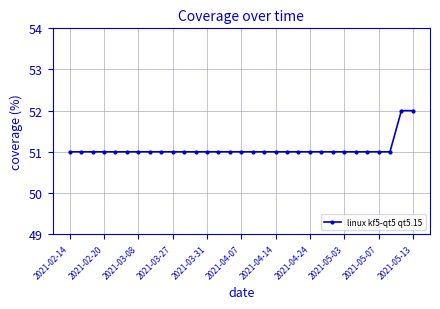

What is the greatest value displayed?

52